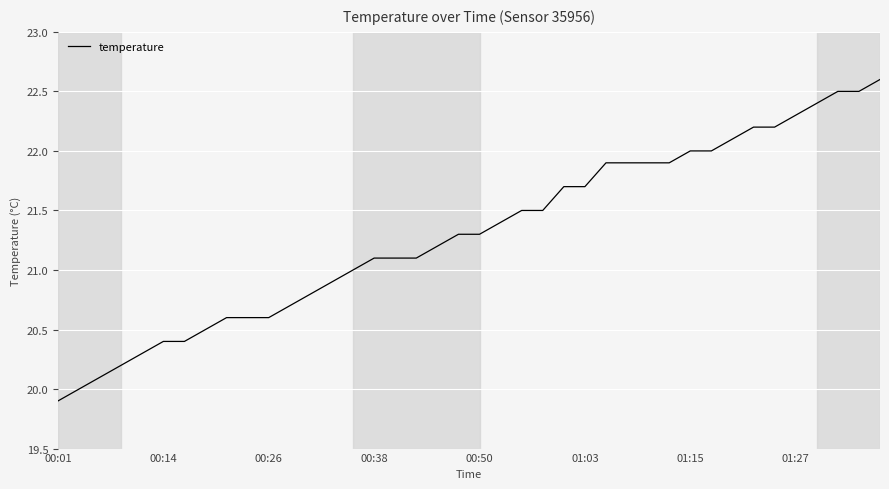

What is the minimum value shown in the chart?

19.9